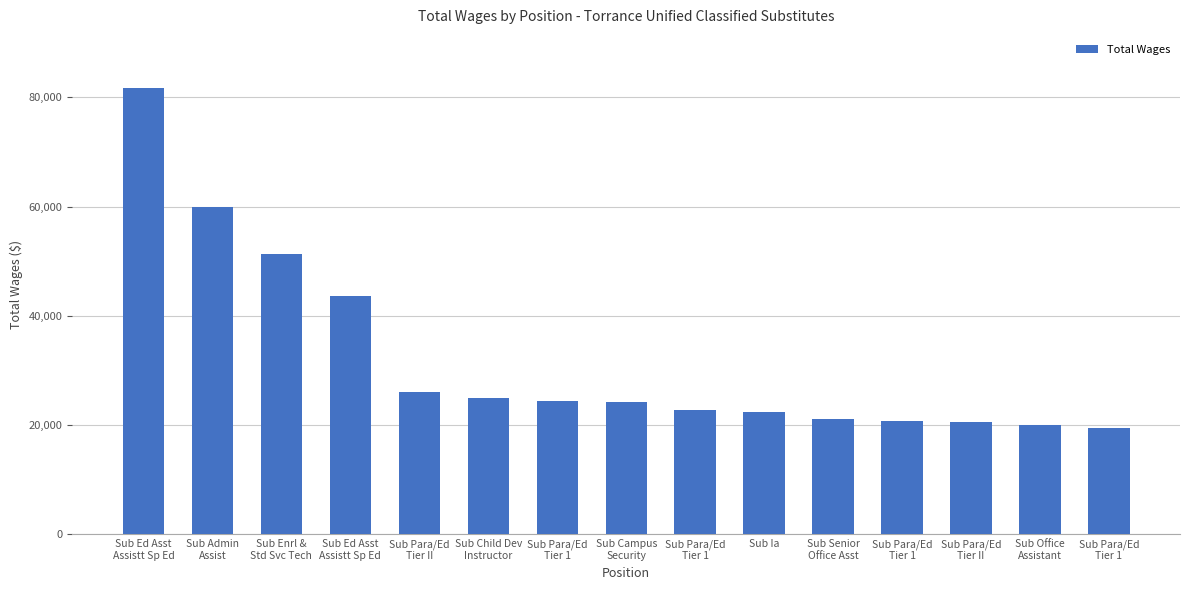

What is the change in value from Sub Ia to Sub Senior
Office Asst?

-1276